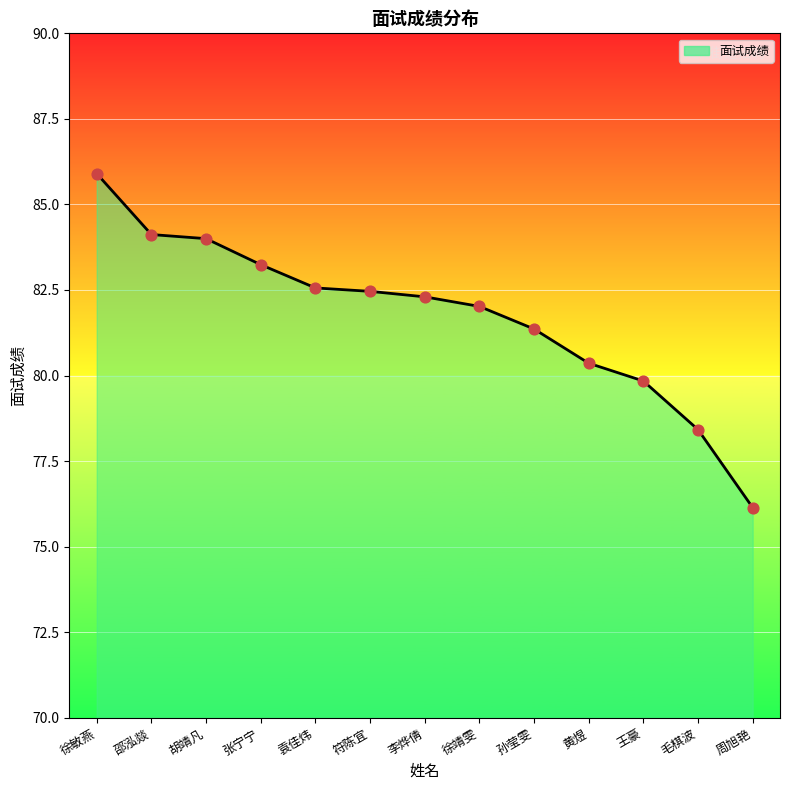

What is the ratio of the value at 符陈宜 to the value at 黄煜?

1.0